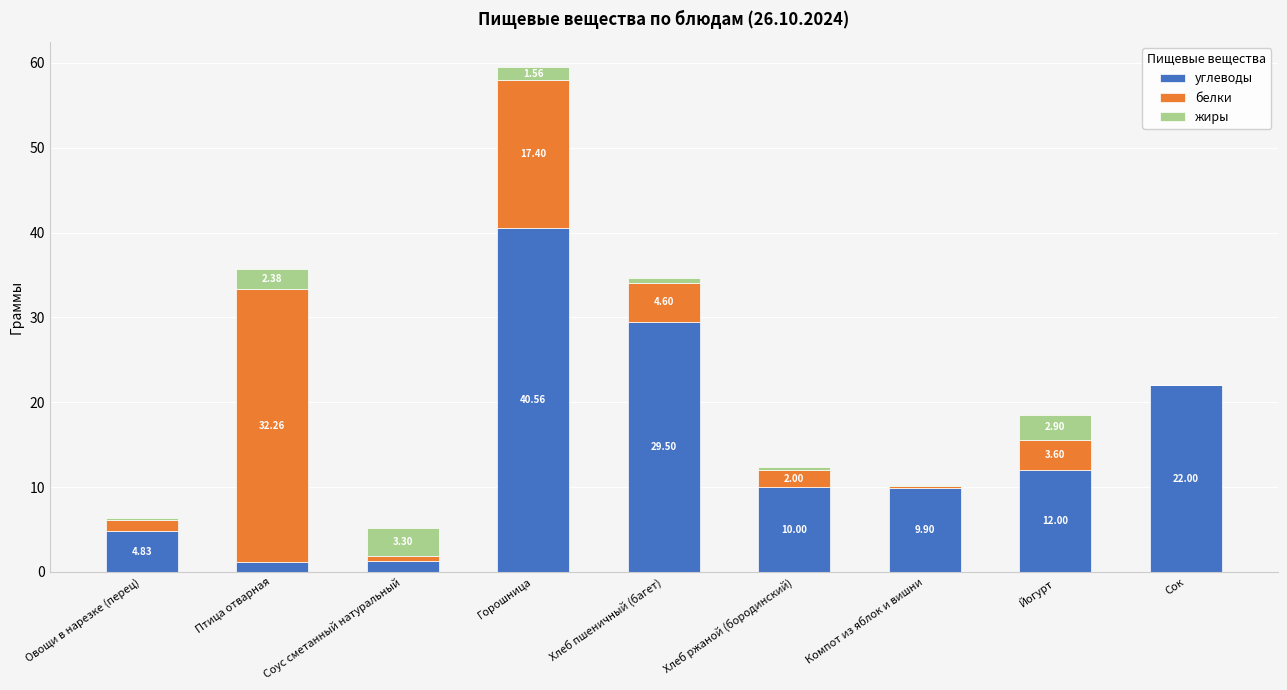

How many categories are shown in the chart?

9